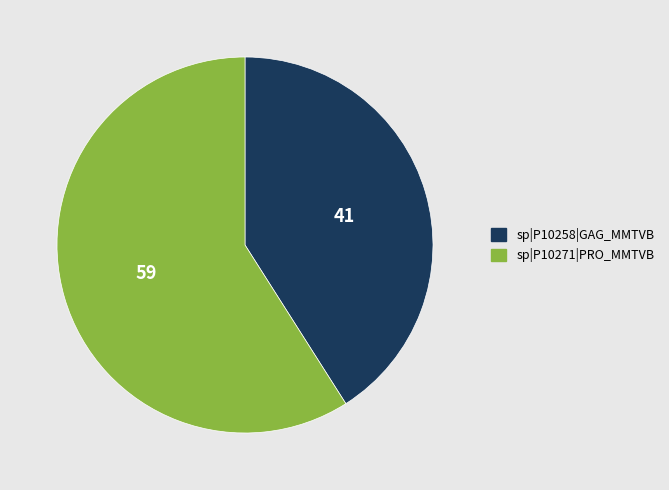

Is the sum of sp|P10258|GAG_MMTVB and sp|P10271|PRO_MMTVB greater than half?

Yes